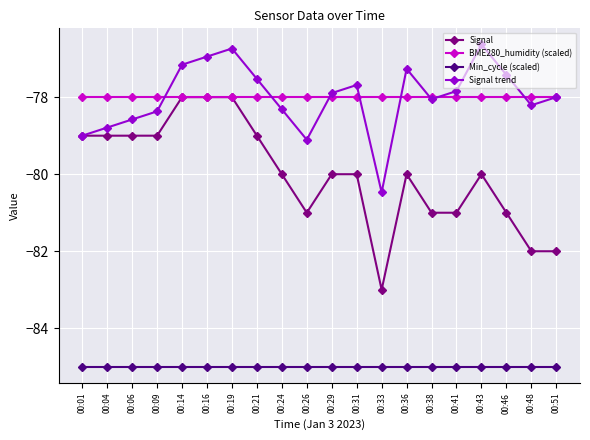

At 00:06, list the series in order from largest to smallest.

BME280_humidity (scaled), Signal trend, Signal, Min_cycle (scaled)